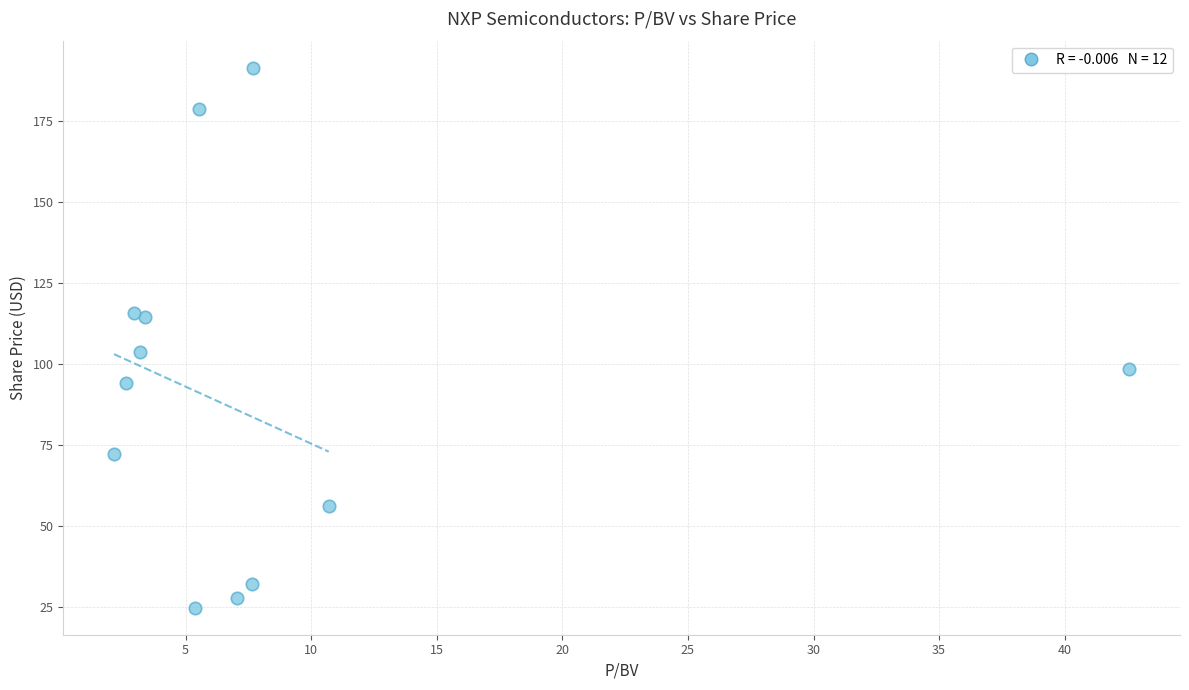

What is the range of X values (max minus min)?

40.4